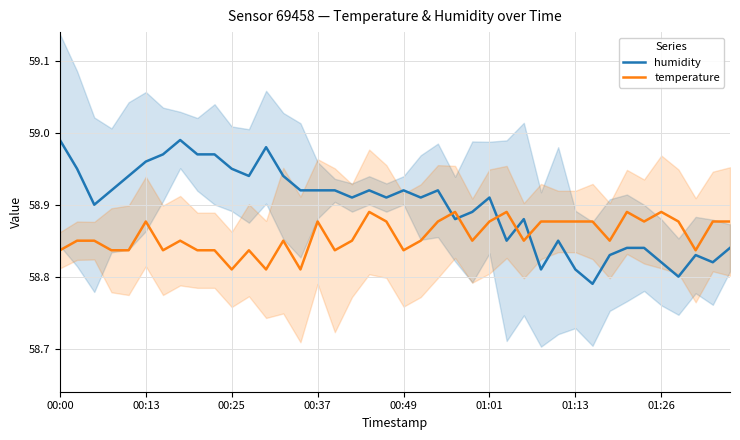

What is the difference between the humidity values at 00:25 and 36?

0.1